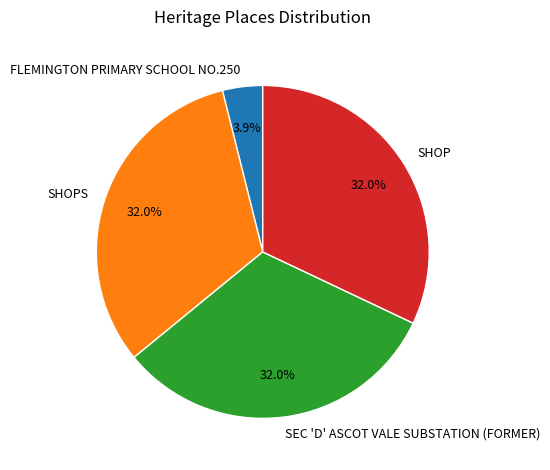

Is there any slice that represents more than half of the pie?

No